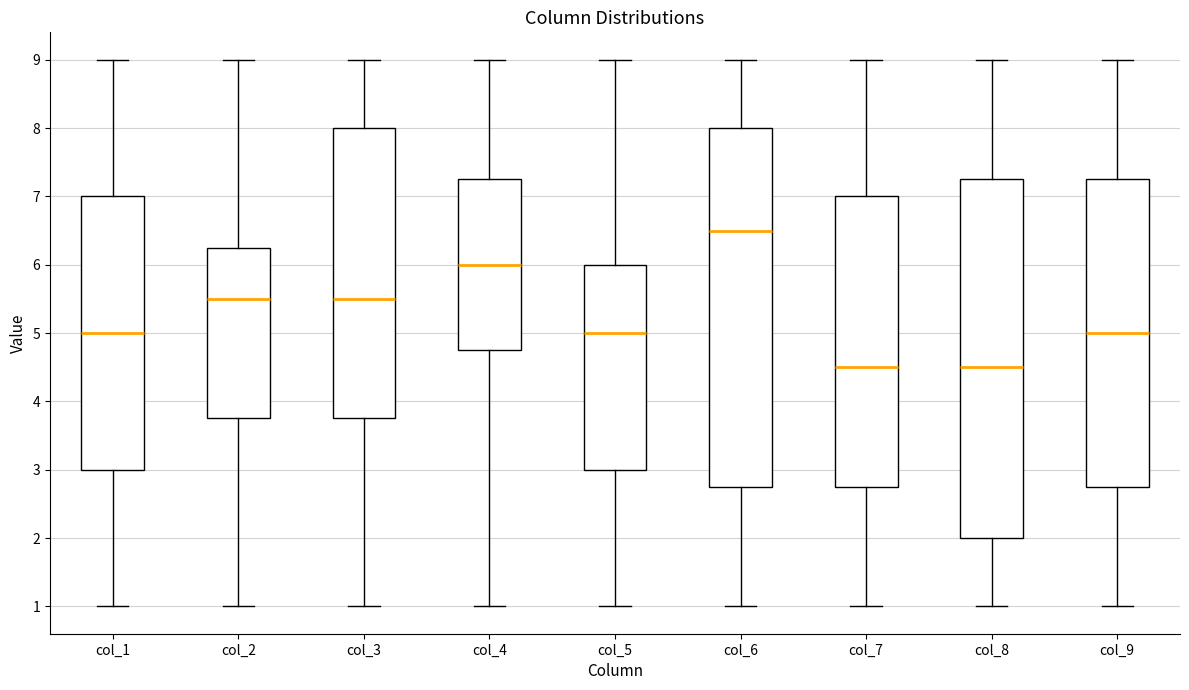

Reading left to right, transcribe this box plot: for each box, give where its median line is, the range the box spans, and where its two whiskers end, as read against the y-axis. The values are not printed on the chart, so give them approximately, as read against the axis.

col_1: median 5.0, box 3.0 to 7.0, whiskers 1.0 to 9.0
col_2: median 5.5, box 3.8 to 6.3, whiskers 1.0 to 9.0
col_3: median 5.5, box 3.8 to 8.0, whiskers 1.0 to 9.0
col_4: median 6.0, box 4.8 to 7.3, whiskers 1.0 to 9.0
col_5: median 5.0, box 3.0 to 6.0, whiskers 1.0 to 9.0
col_6: median 6.5, box 2.8 to 8.0, whiskers 1.0 to 9.0
col_7: median 4.5, box 2.8 to 7.0, whiskers 1.0 to 9.0
col_8: median 4.5, box 2.0 to 7.3, whiskers 1.0 to 9.0
col_9: median 5.0, box 2.8 to 7.3, whiskers 1.0 to 9.0